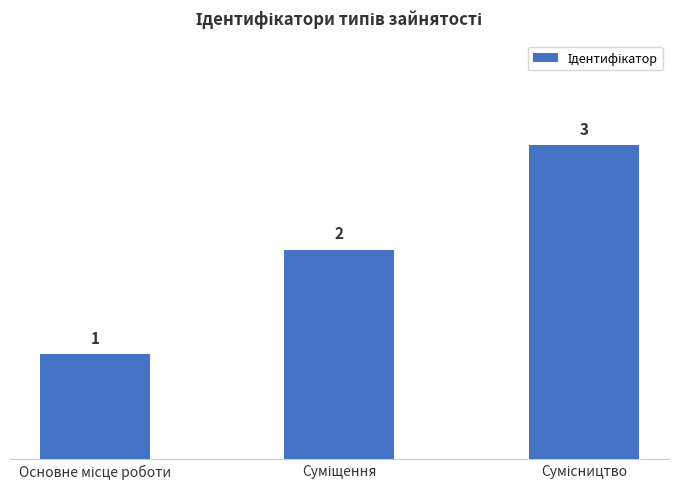

What is the value of the 1st bar from the left?

1